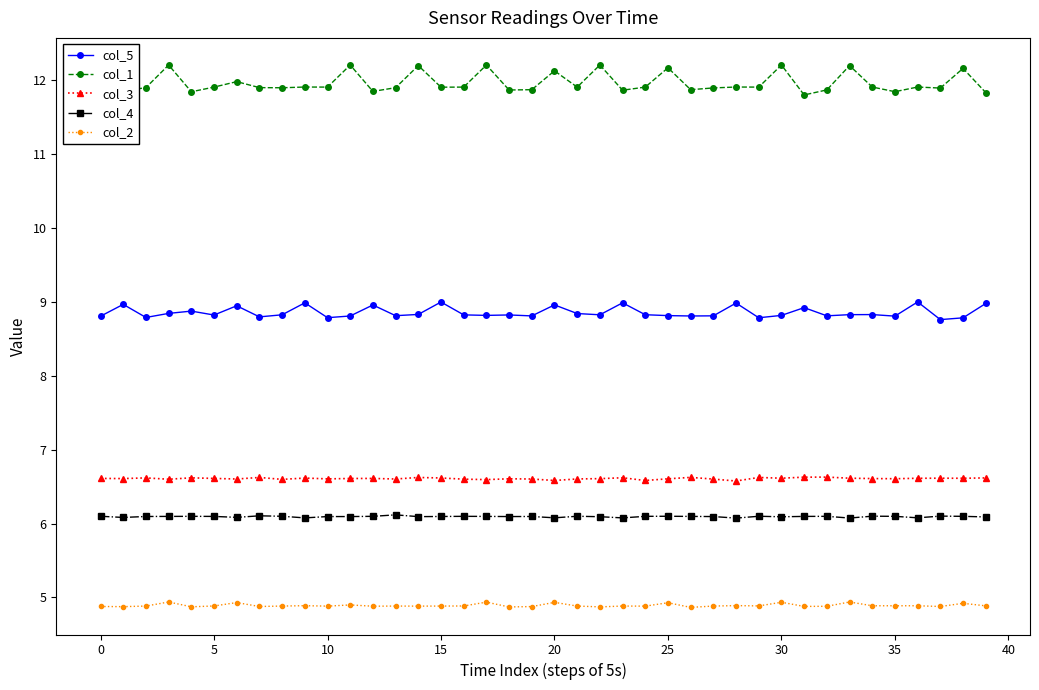

True or false: col_3 and col_4 intersect in this chart.

False